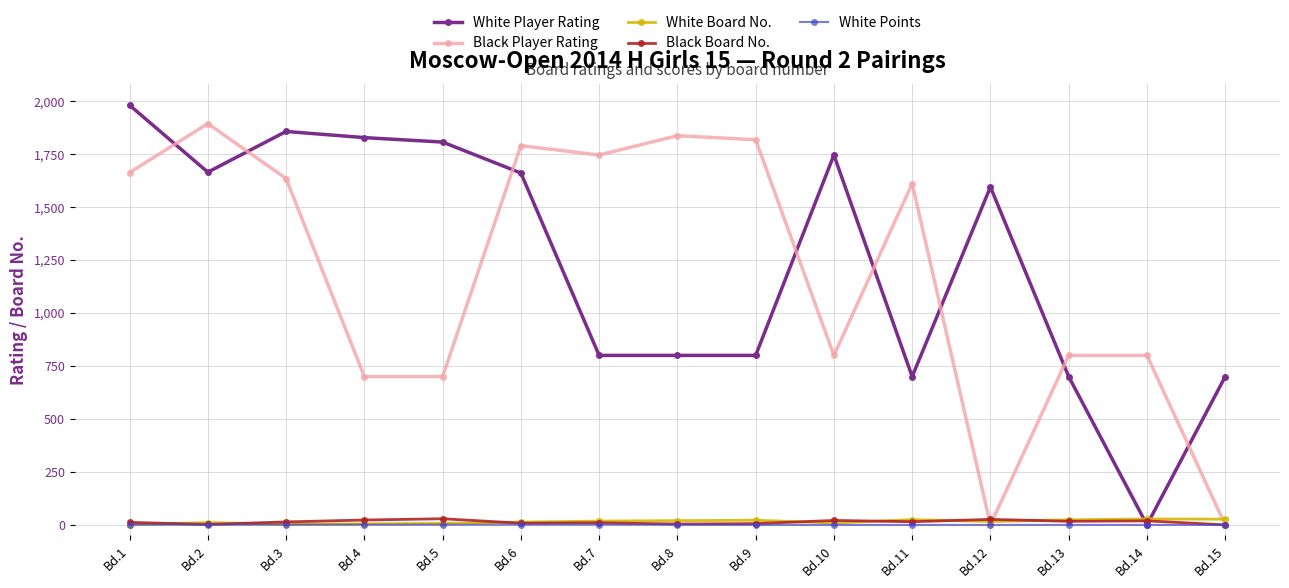

Is the value of Black Player Rating at Bd.4 greater than the value of White Points at Bd.7?

Yes